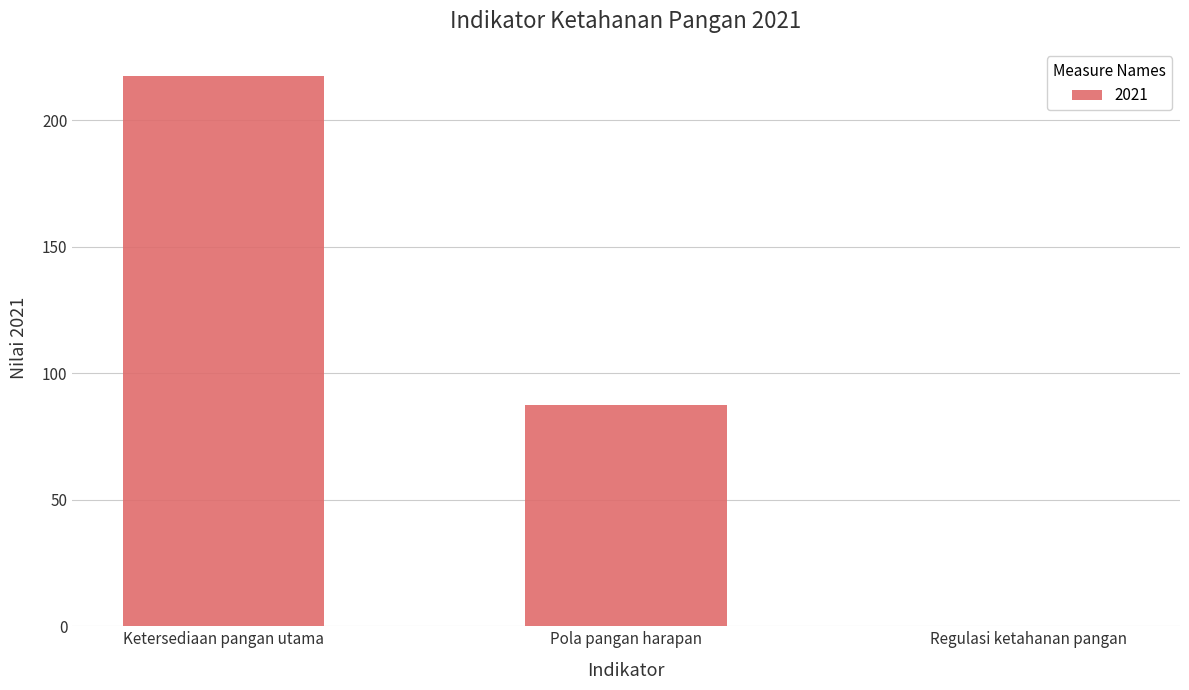

What is the sum of all values?

304.7